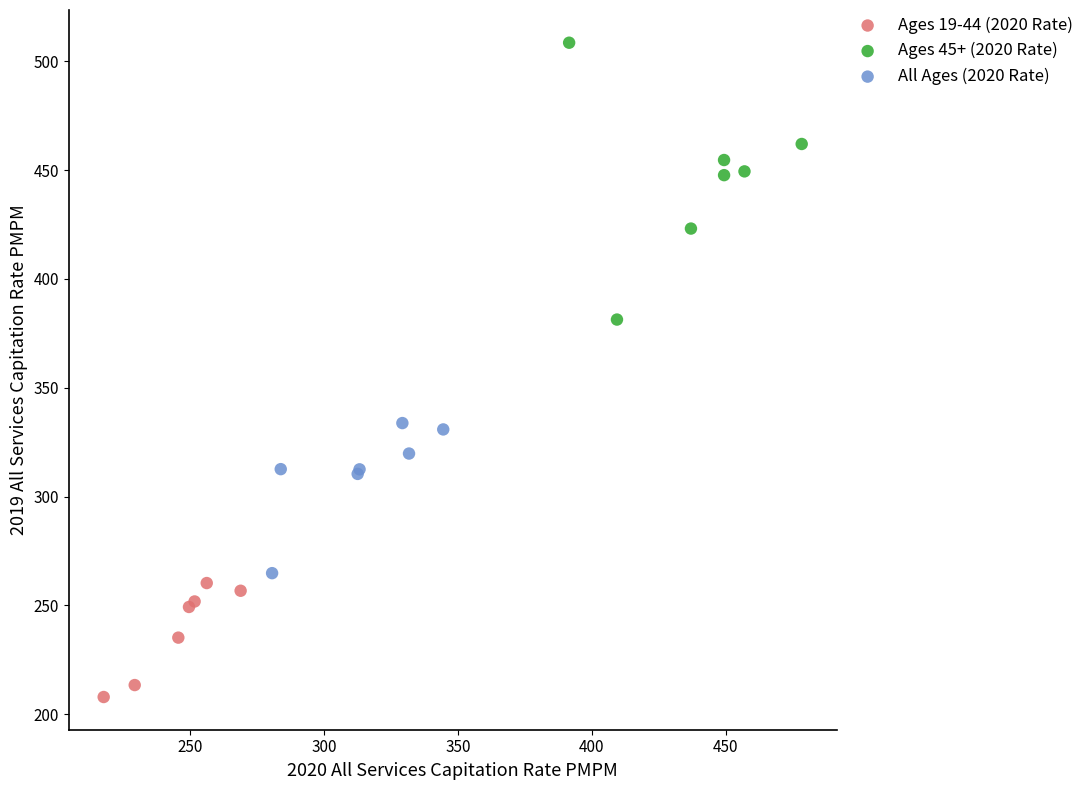

Which series contains the lowest Y value?

Ages 19-44 (2020 Rate)